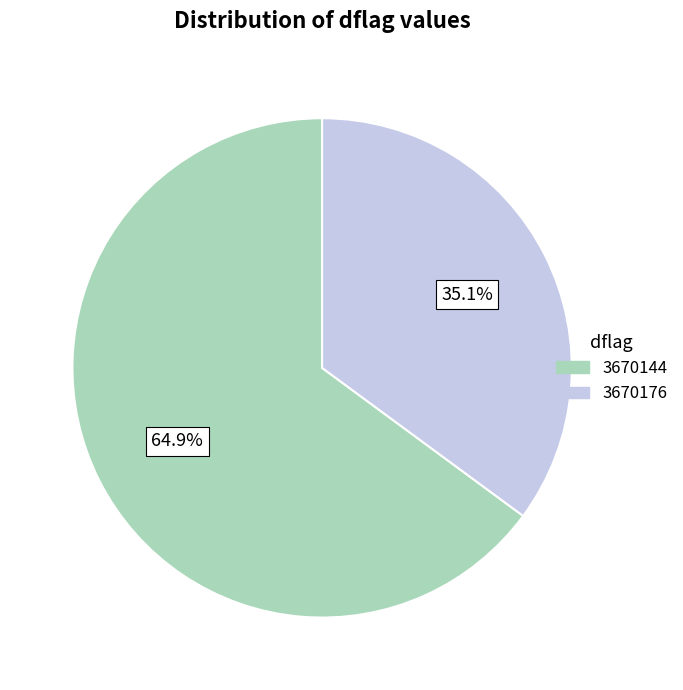

Is there any slice that represents more than half of the pie?

Yes